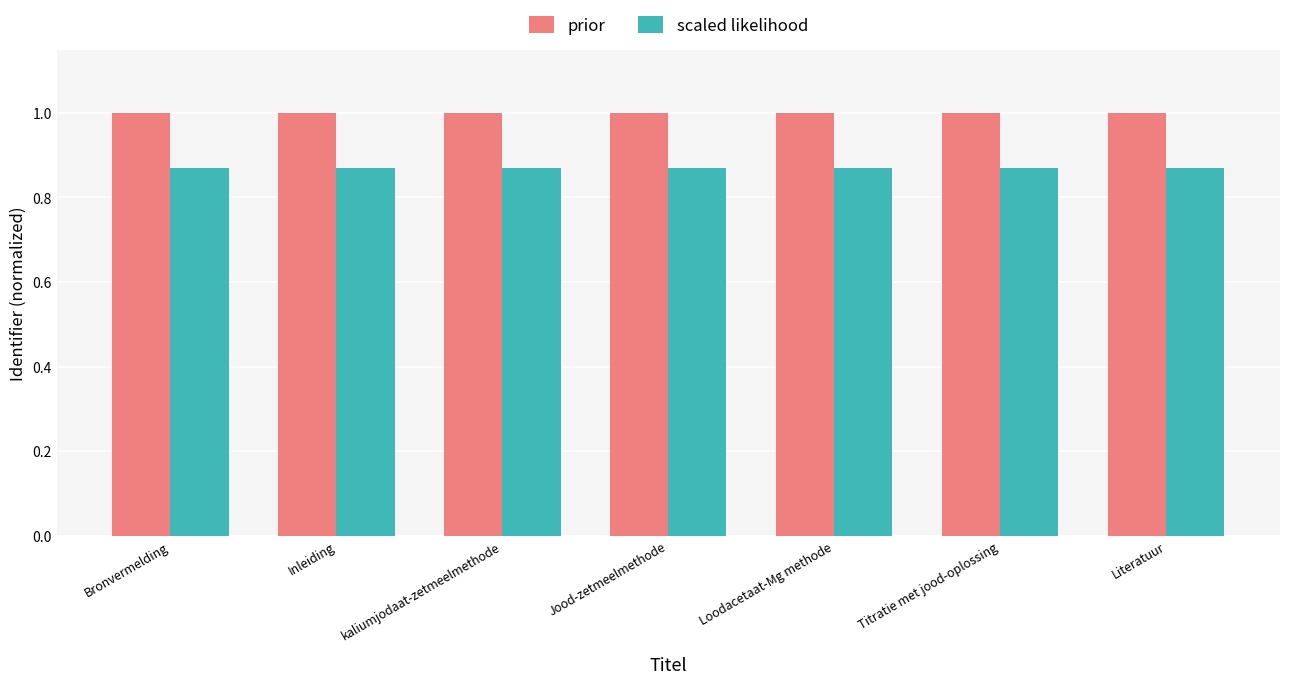

Is the value of scaled likelihood at Bronvermelding greater than the value of prior at Loodacetaat-Mg methode?

No